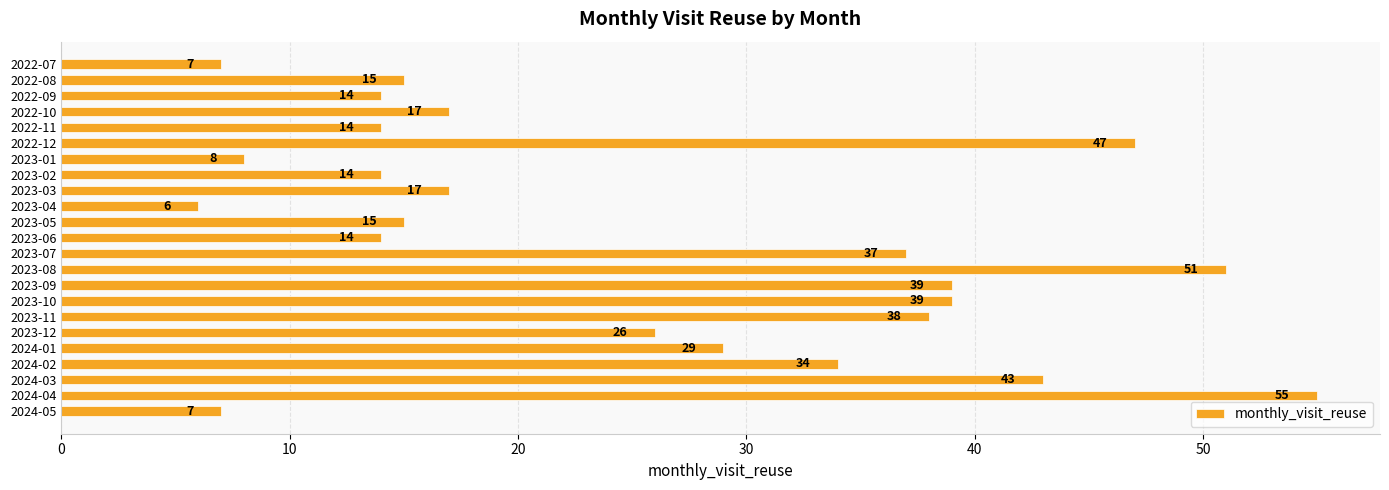

What is the average value?

25